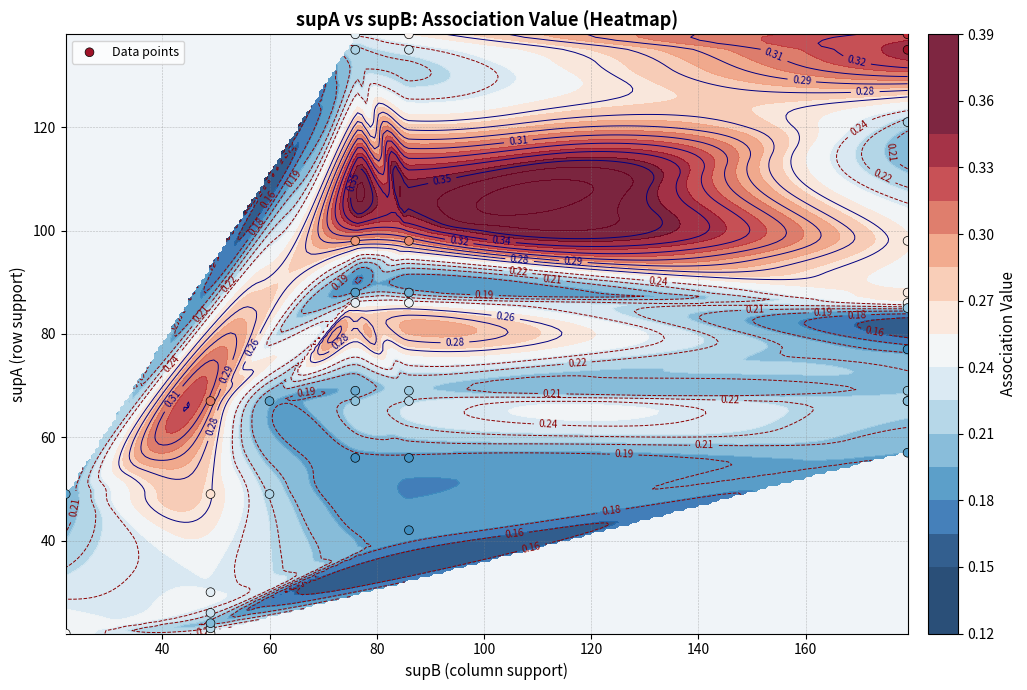

What is the smallest value displayed?

22